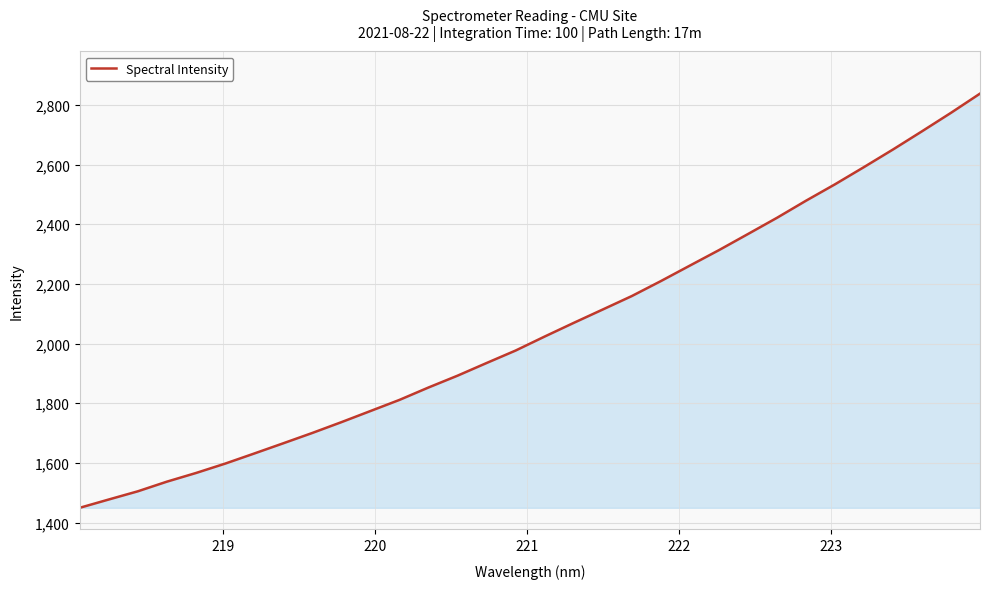

What is the minimum value shown in the chart?

1449.4